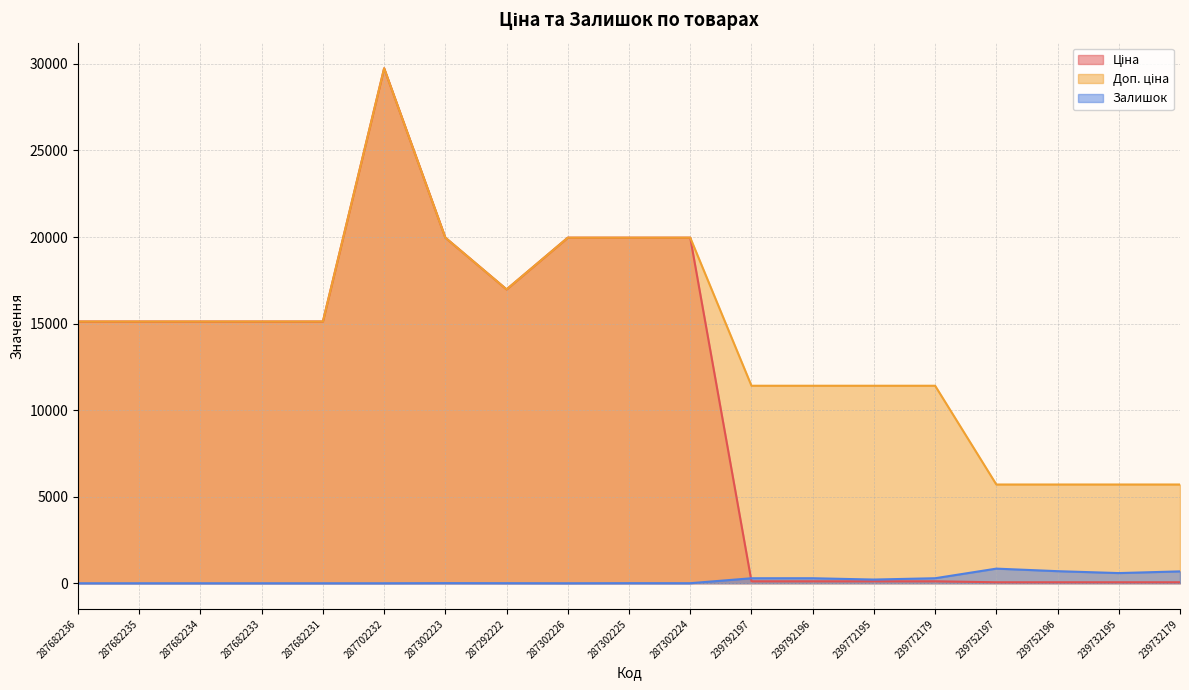

How many lines are shown in the chart?

3